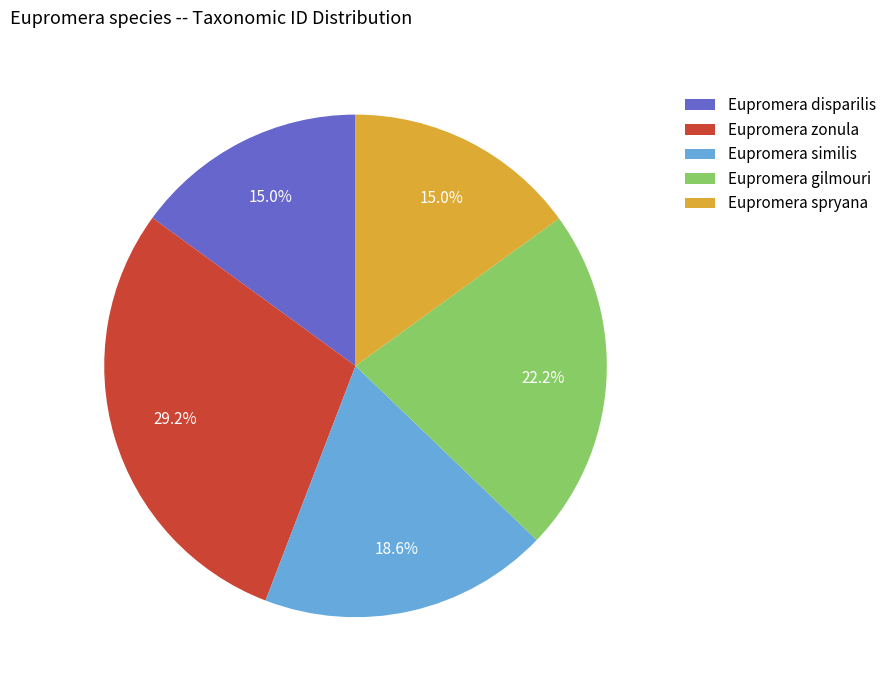

To the nearest percent, what percentage of the pie is Eupromera similis?

19%